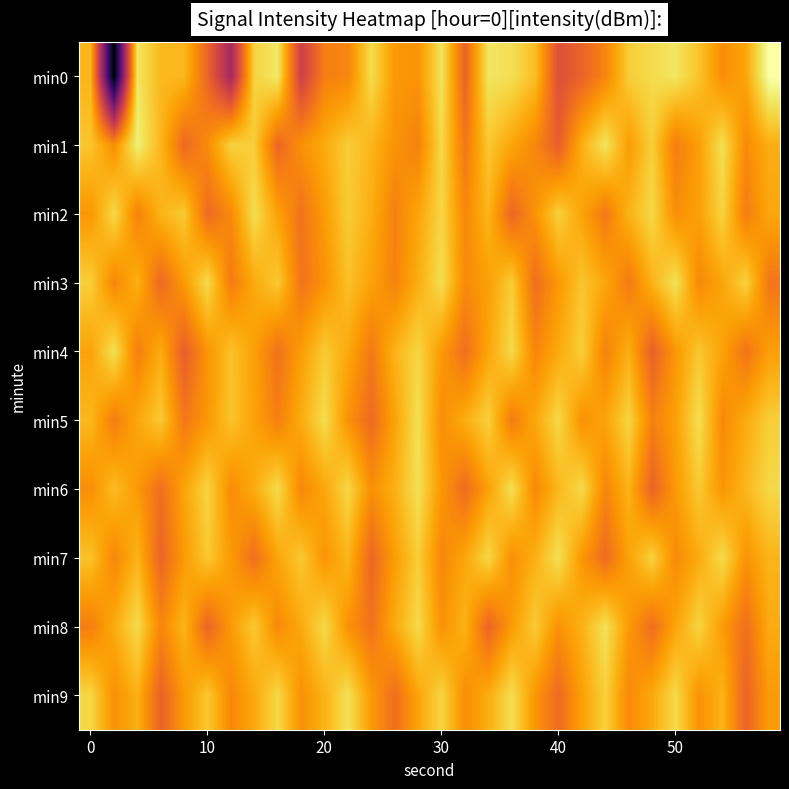

Count the number of categories in the chart.

30